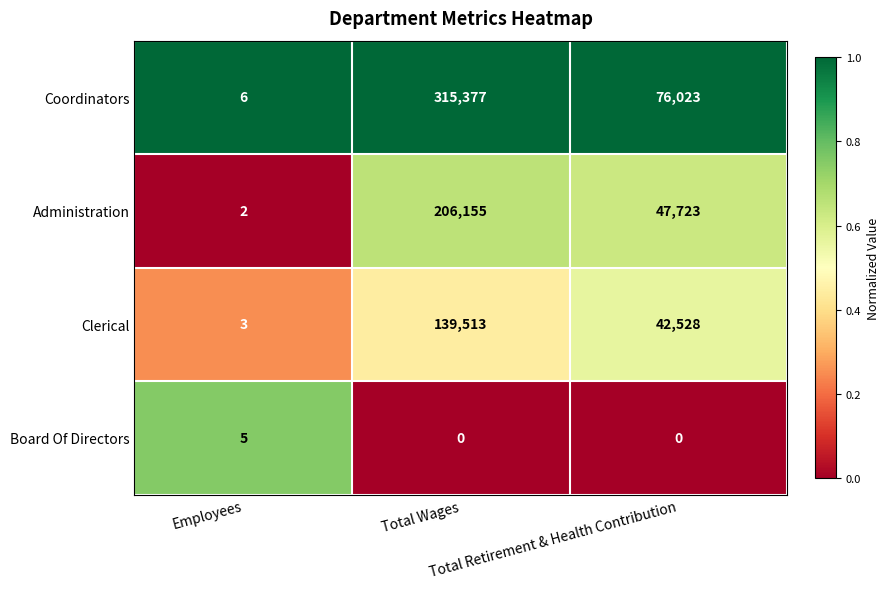

What is the maximum value for Board Of Directors?

5